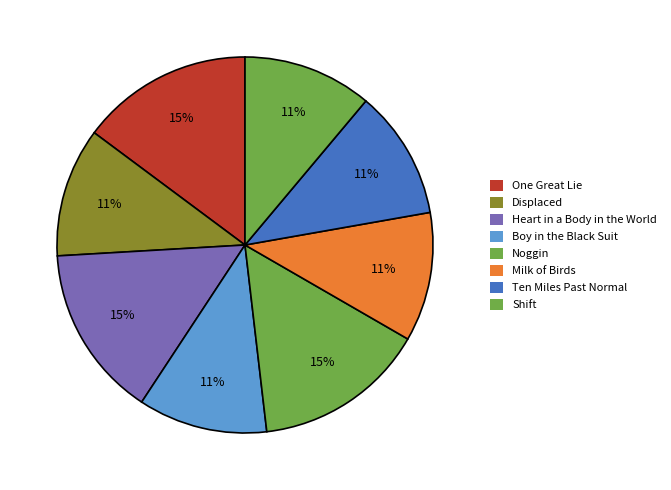

How many slices are in this pie chart?

8